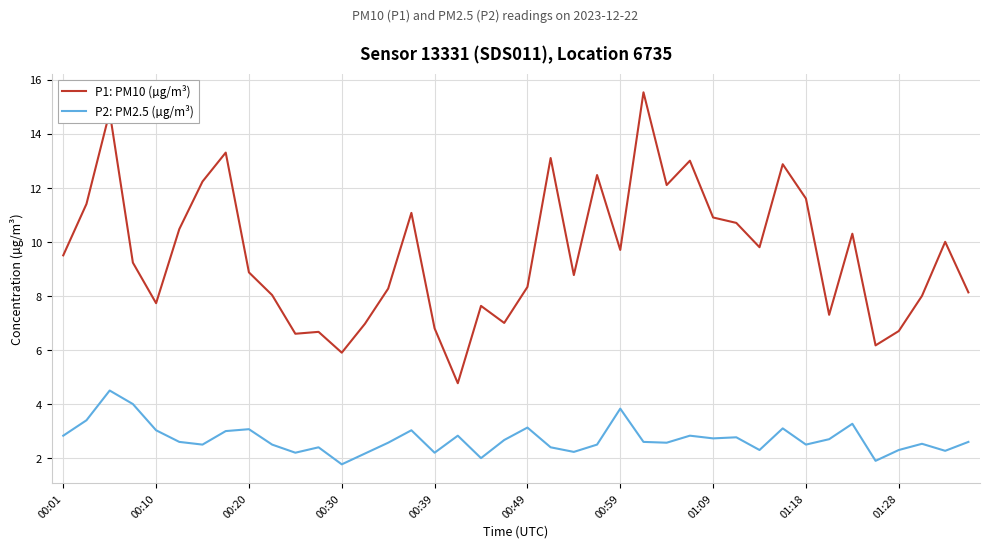

What is the highest value of the P1: PM10 (µg/m³) series?

15.5